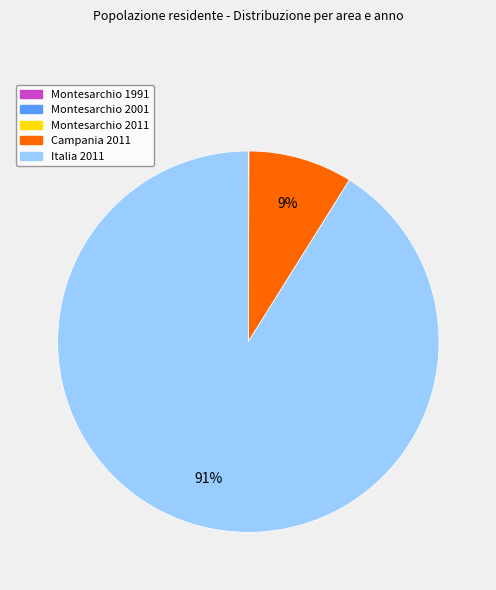

Which category has the biggest portion of the pie?

Italia 2011